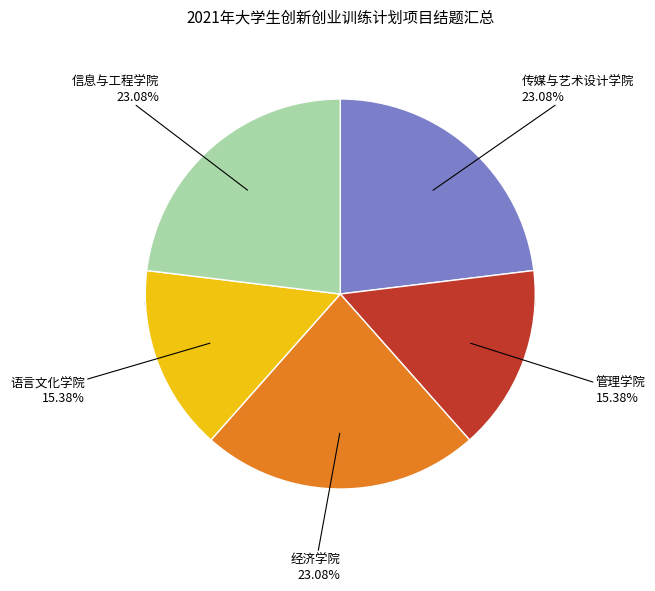

Count the number of slices in the pie.

5